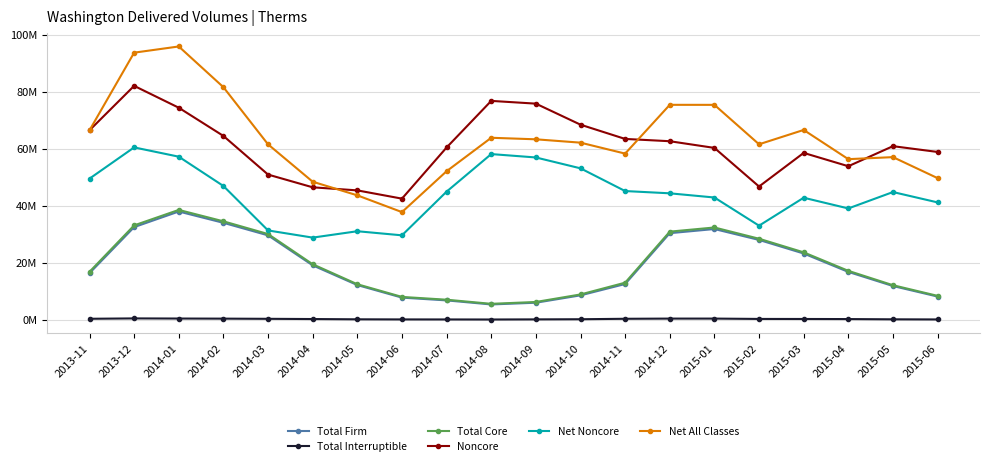

At how many categories does at least one series exceed 83?

2